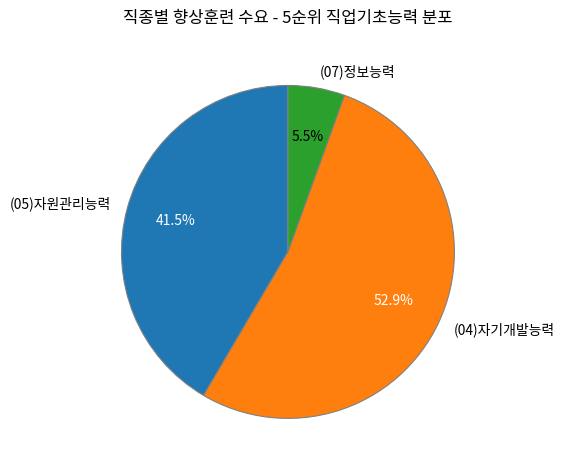

To the nearest percent, what portion does (04)자기개발능력 represent?

53%